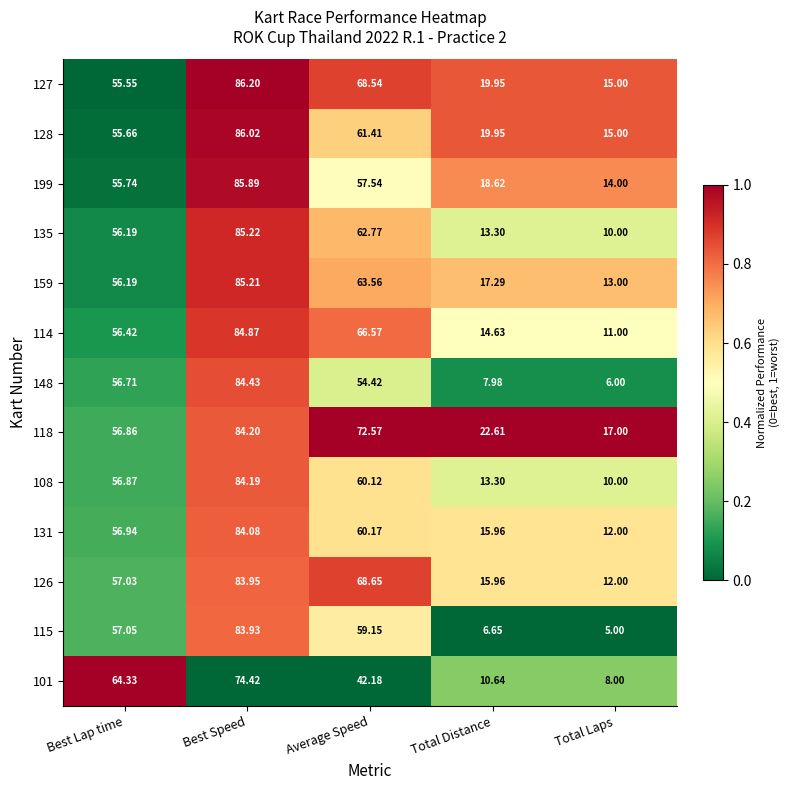

At which label is 108 closest to 47?

Best Lap time